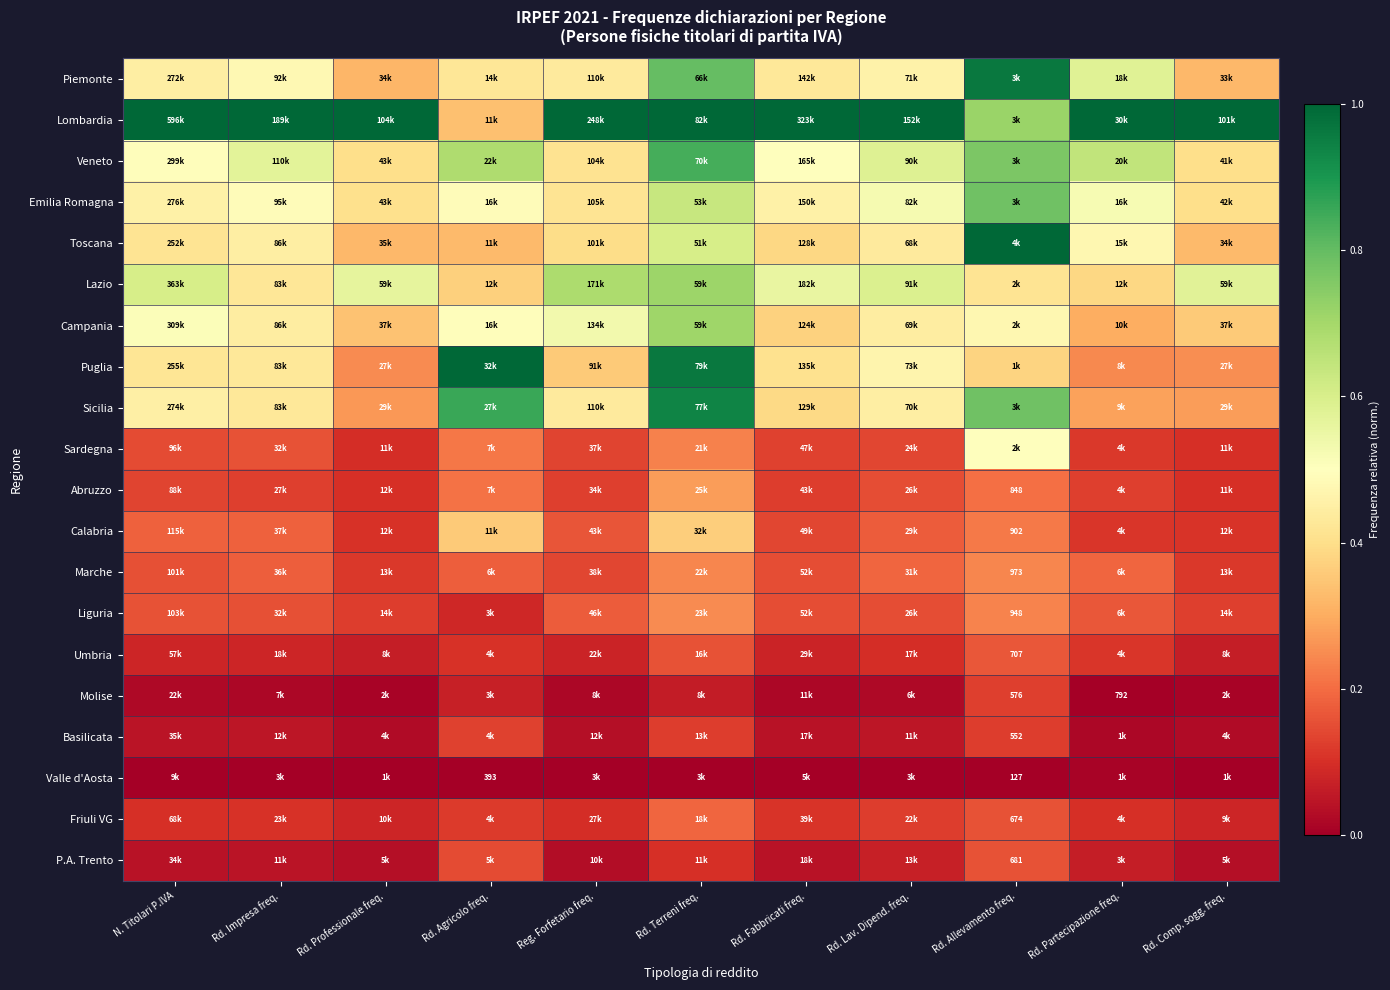

The Puglia series shows 0.2 at Rd. Professionale freq.. True or false?

False